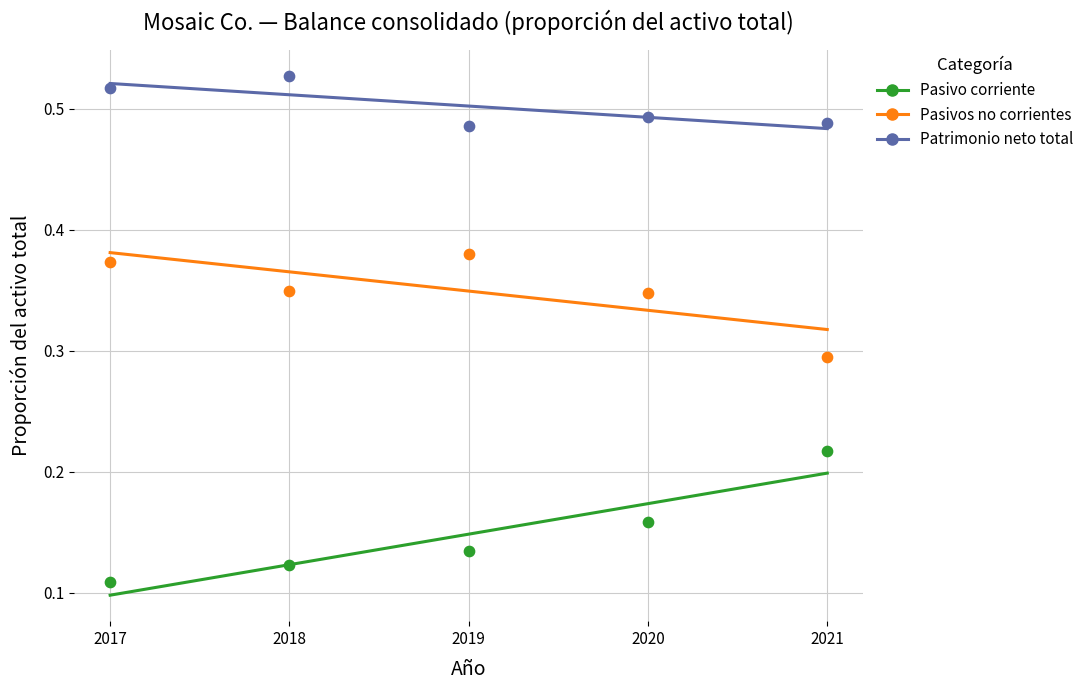

What are all the series names shown in the legend?

Pasivo corriente, Pasivos no corrientes, Patrimonio neto total